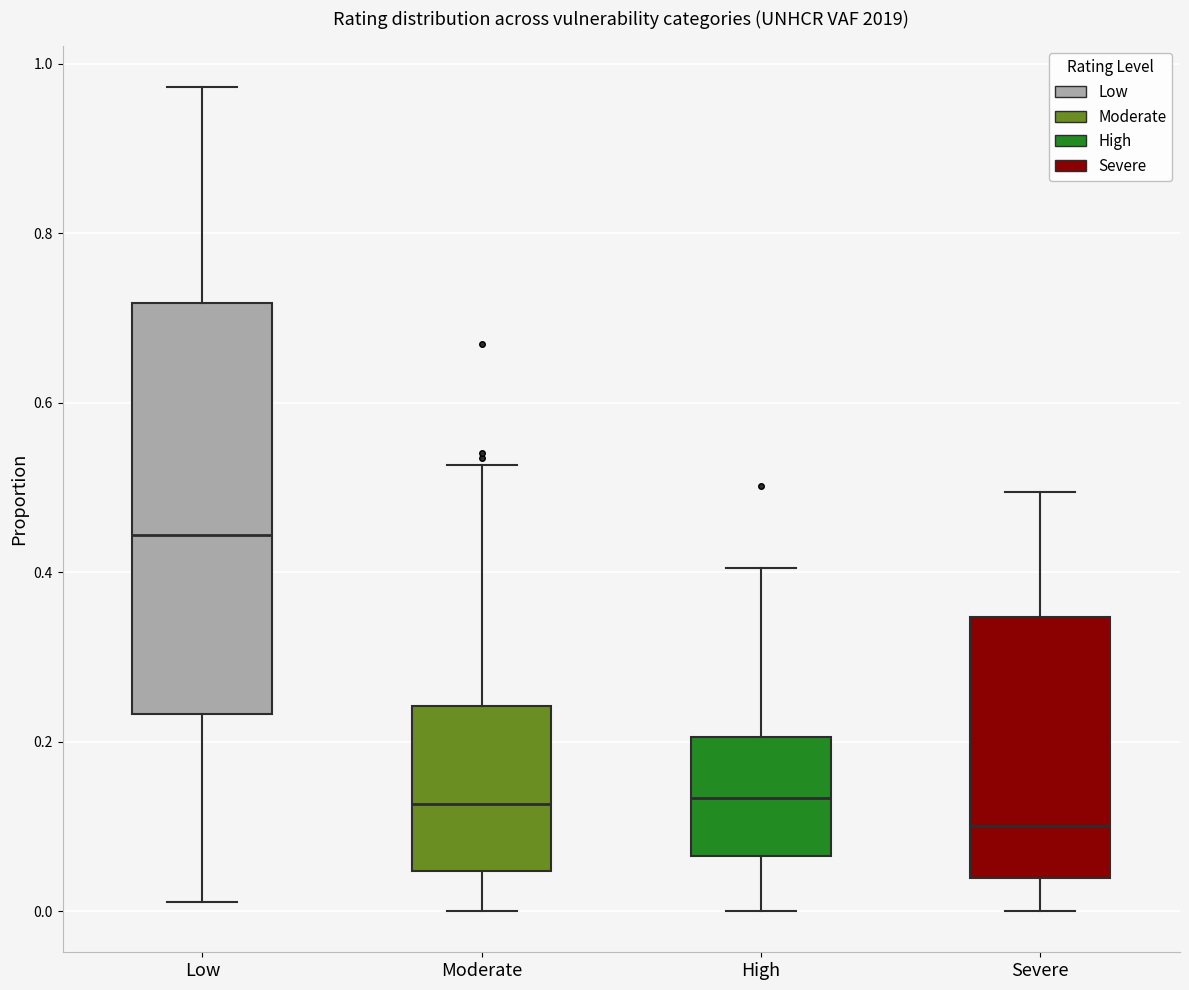

Where does the median line of the box for High sit on the y-axis? The values are not printed on the chart, so give them approximately, as read against the axis.

0.14